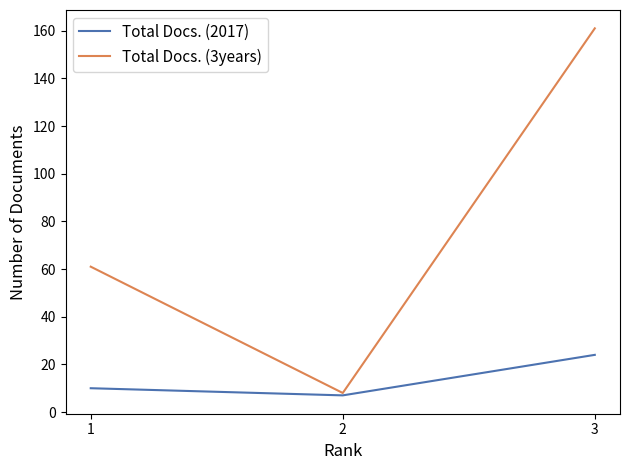

What is the maximum value shown in the chart?

161